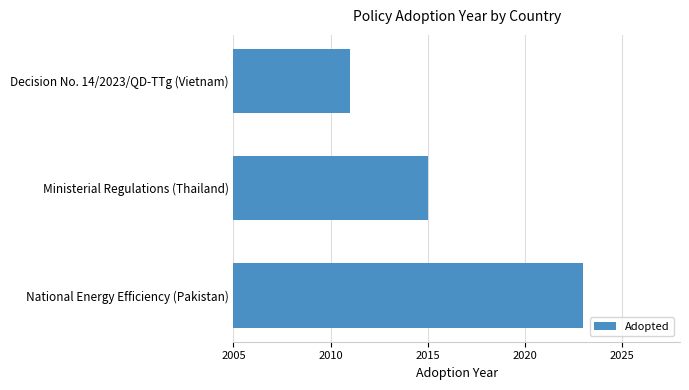

What is the change in value from National Energy Efficiency (Pakistan) to Decision No. 14/2023/QD-TTg (Vietnam)?

-12